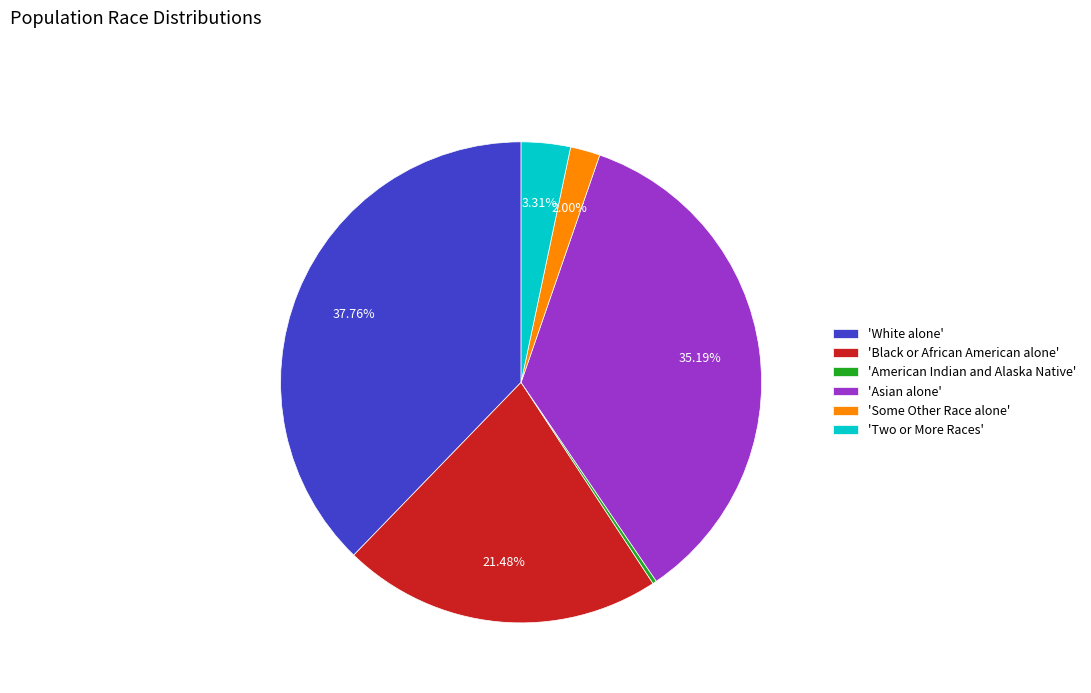

Is 'Two or More Races' the majority of the pie?

No